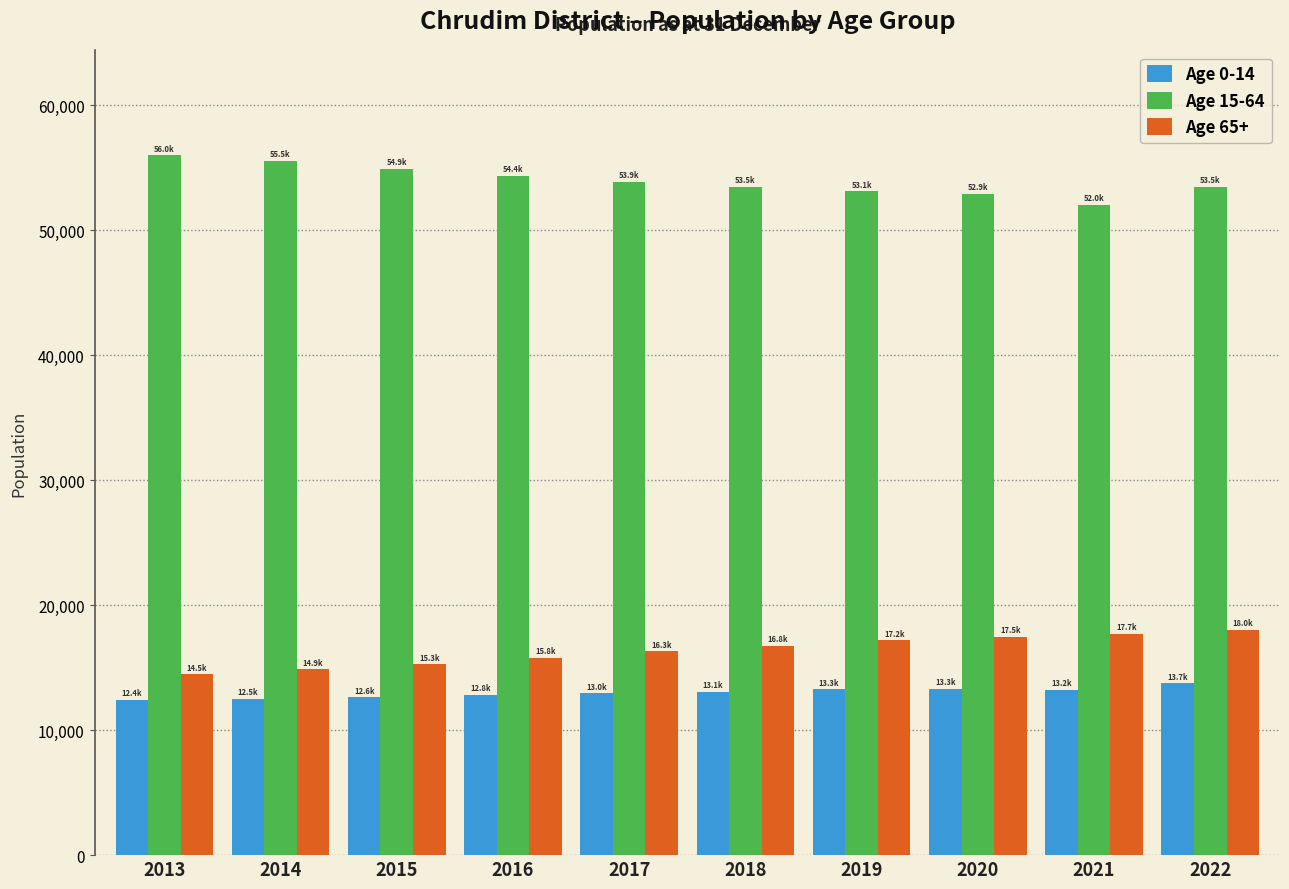

What is the sum of the Age 0-14 values at 2018 and 2017?

26045